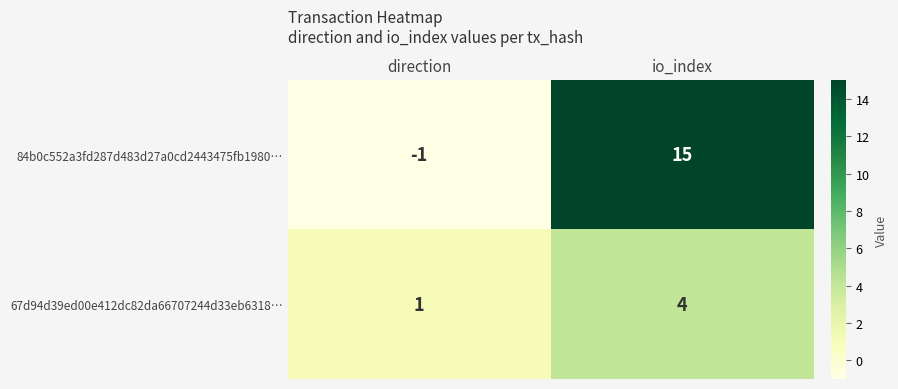

At io_index, list the series in order from smallest to largest.

67d94d39ed00e412dc82da66707244d33eb6318…, 84b0c552a3fd287d483d27a0cd2443475fb1980…